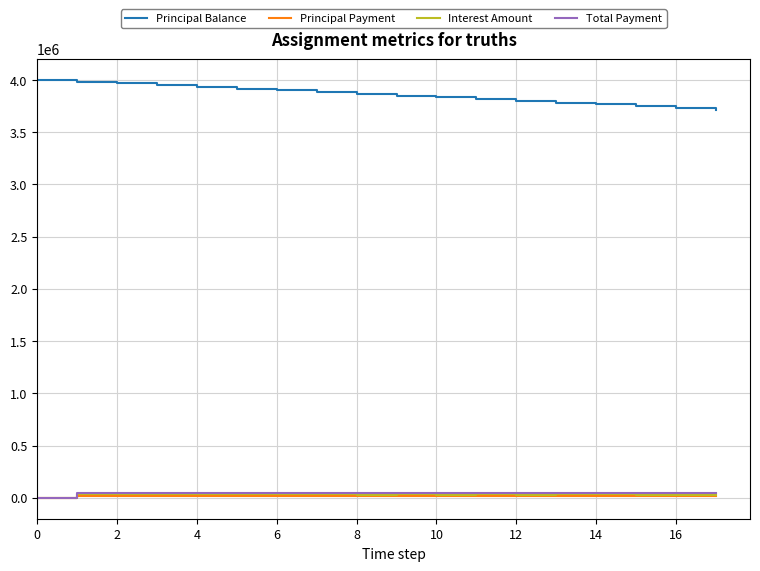

True or false: Principal Balance and Interest Amount cross at least once.

False